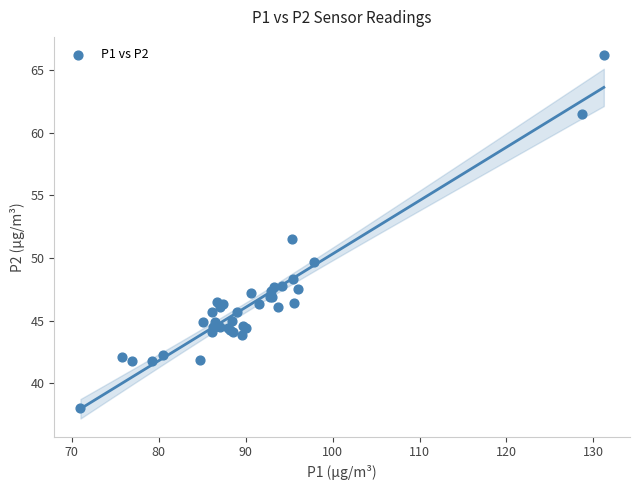

What Y value in the scatter plot is closest to 52?

51.5